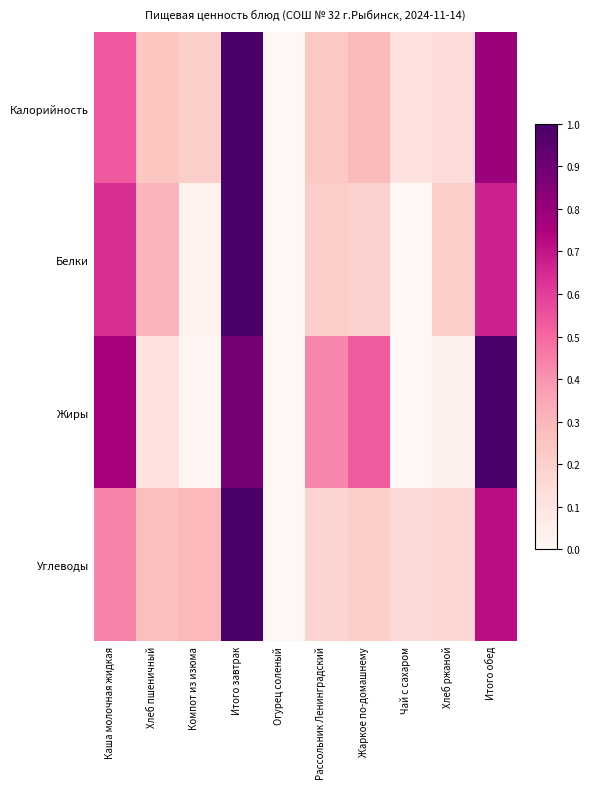

At how many categories does at least one series exceed 0?

9